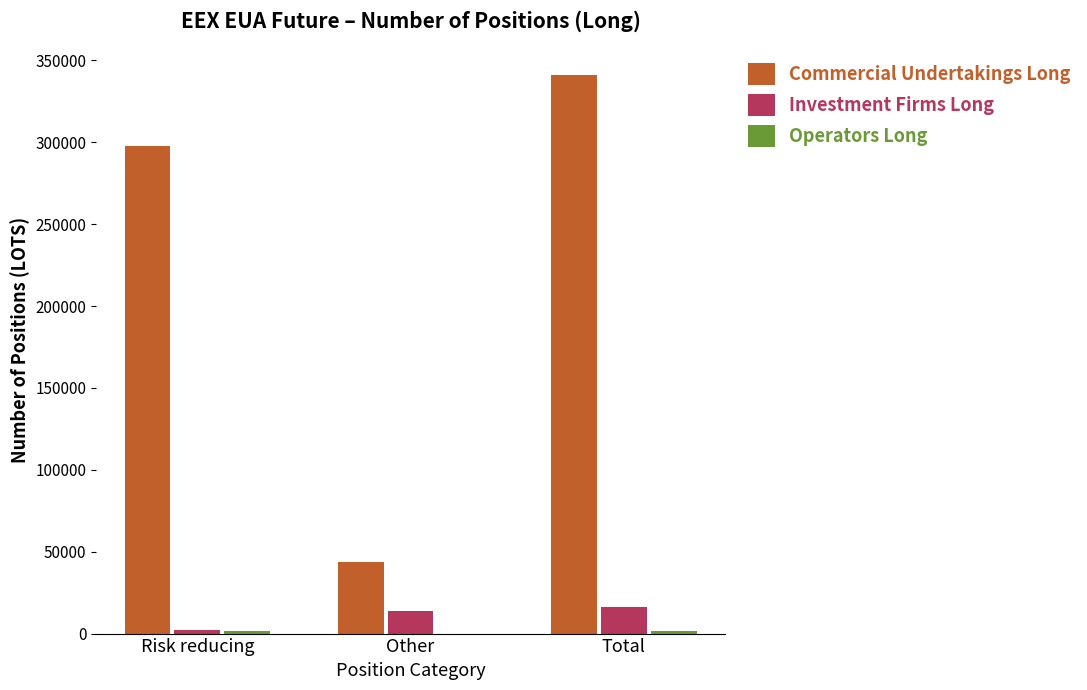

Which category has the highest value across all series?

Total